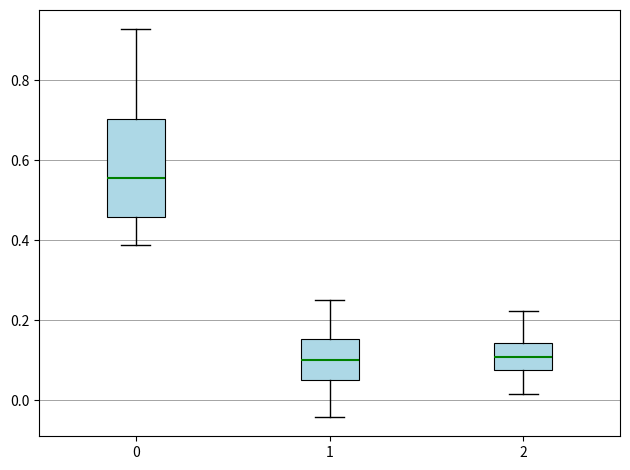

Reading left to right, transcribe this box plot: for each box, give where its median line is, the range the box spans, and where its two whiskers end, as read against the y-axis. The values are not printed on the chart, so give them approximately, as read against the axis.

0: median 0.56, box 0.46 to 0.70, whiskers 0.38 to 0.92
1: median 0.10, box 0.06 to 0.16, whiskers -0.04 to 0.26
2: median 0.10, box 0.08 to 0.14, whiskers 0.02 to 0.22